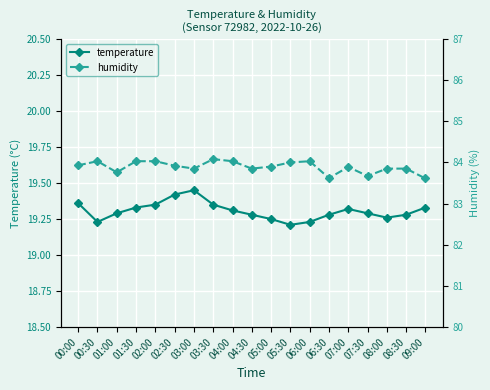

At which category is the sum across all series the highest?

03:30